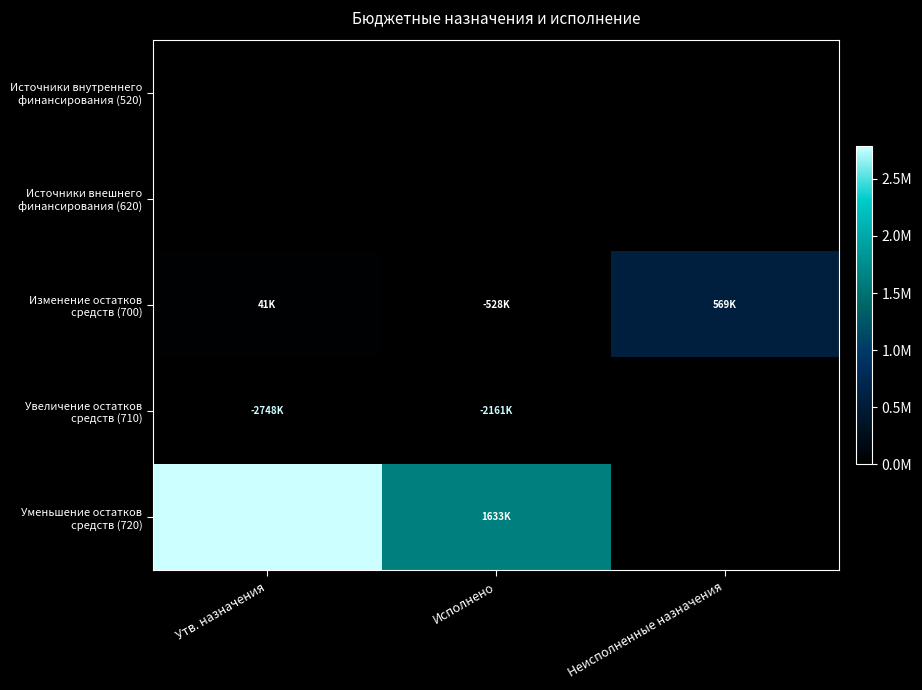

Which series has the largest range (max minus min)?

Уменьшение остатков средств (720)